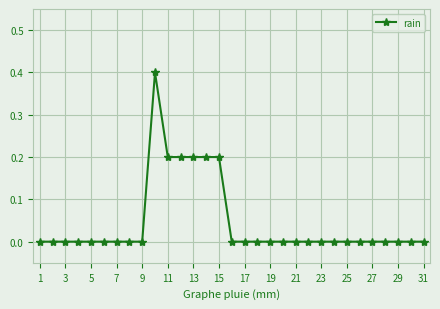

What is the greatest value displayed?

0.4